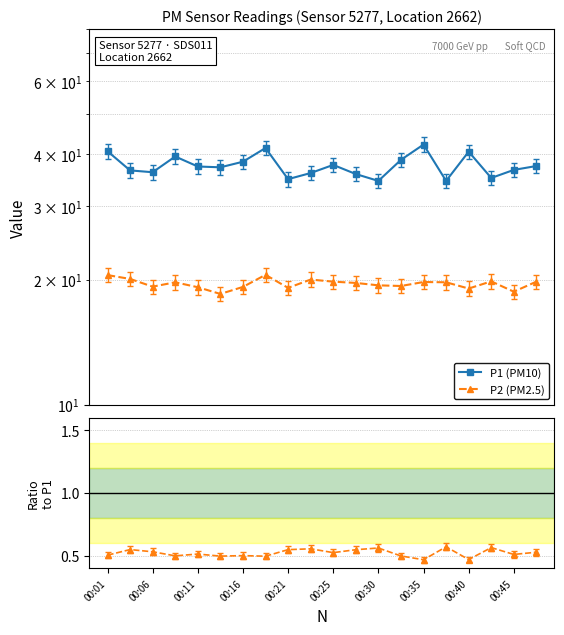

How many values in the P1 (PM10) series exceed 37?

11